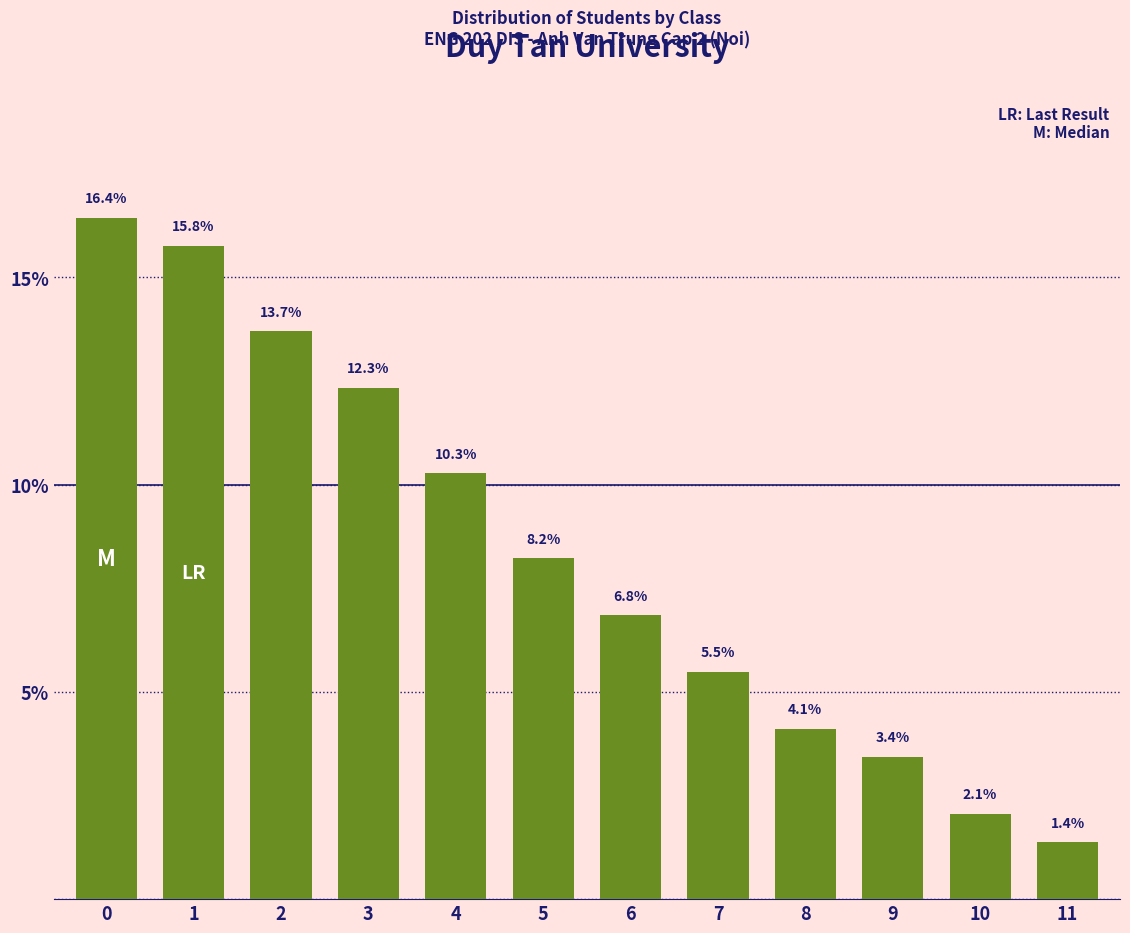

Reading left to right, extract all data points from this chart.

0=16.4	1=15.8	2=13.7	3=12.3	4=10.3	5=8.2	6=6.8	7=5.5	8=4.1	9=3.4	10=2.1	11=1.4